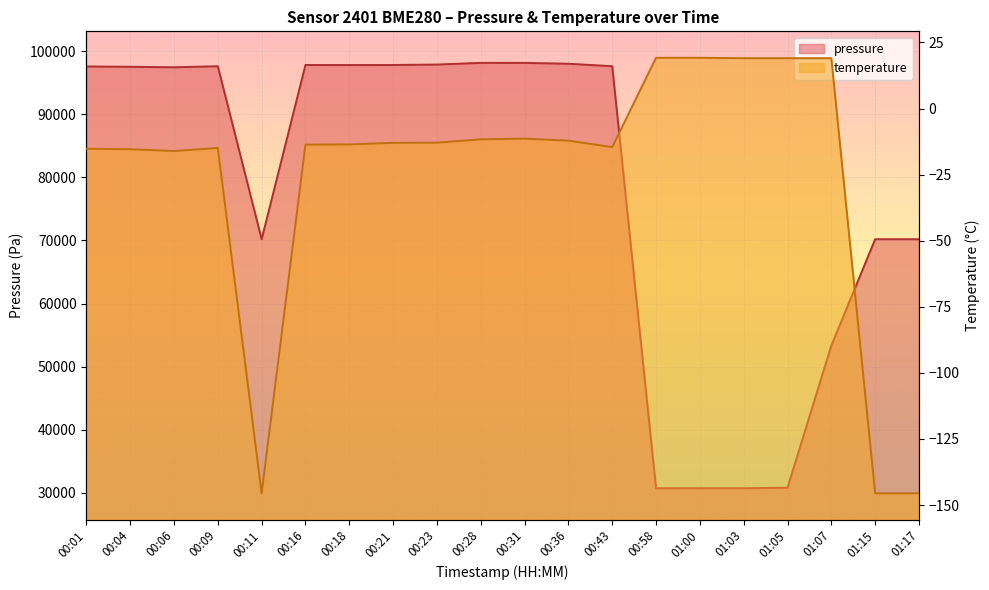

Which series changed the most between 01:03 and 01:07?

pressure